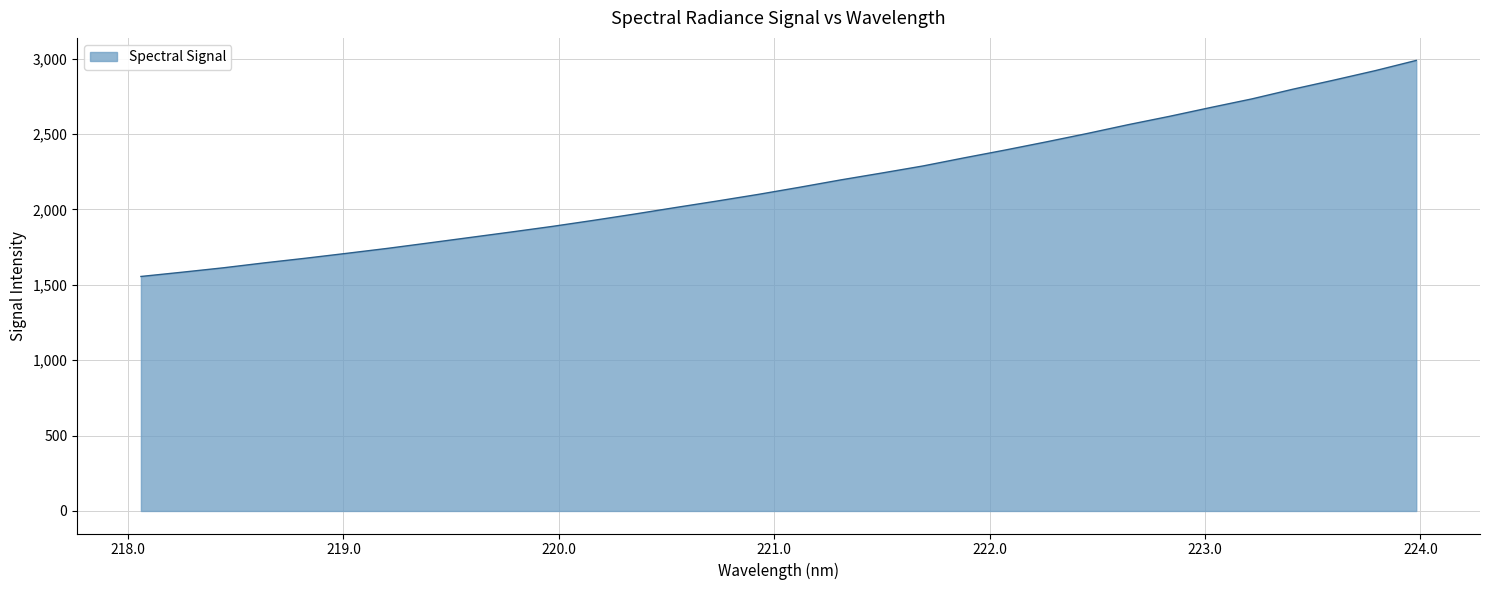

What is the minimum value shown in the chart?

1555.4